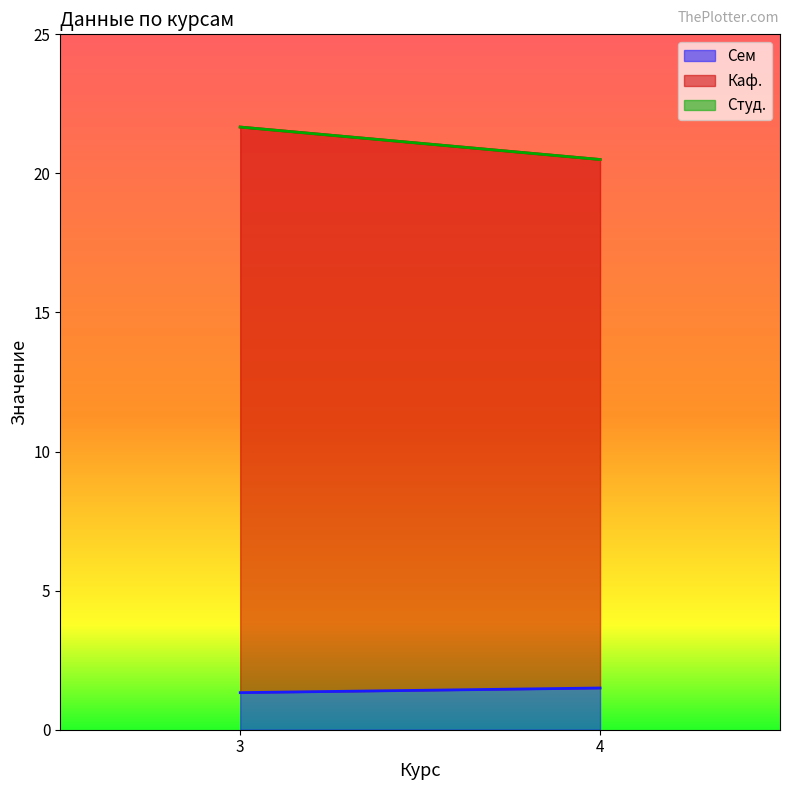

What is the spread (max minus min) of values at 4?

19